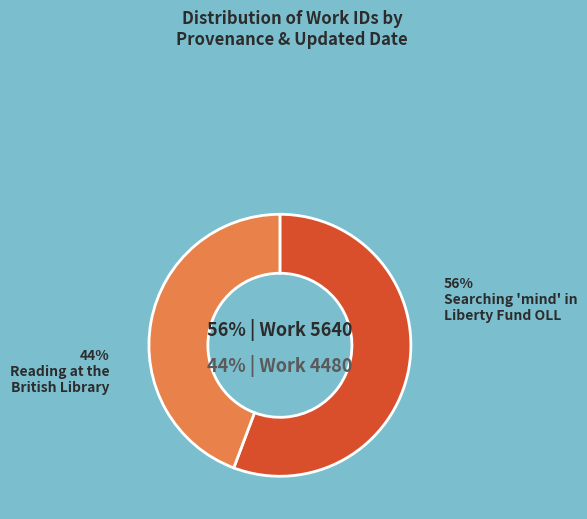

To the nearest percent, what is the difference between the largest and smallest slice percentages?

11%